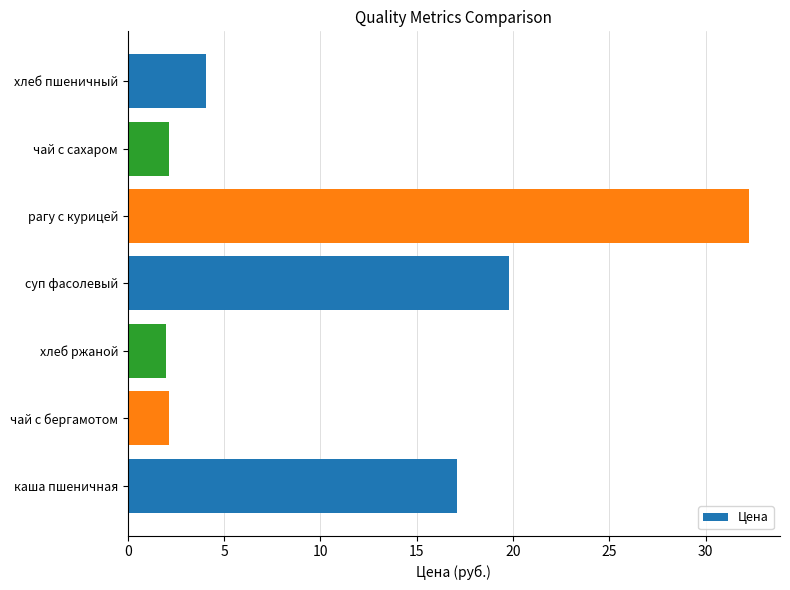

What is the ratio of the value at чай с бергамотом to the value at хлеб пшеничный?

0.5